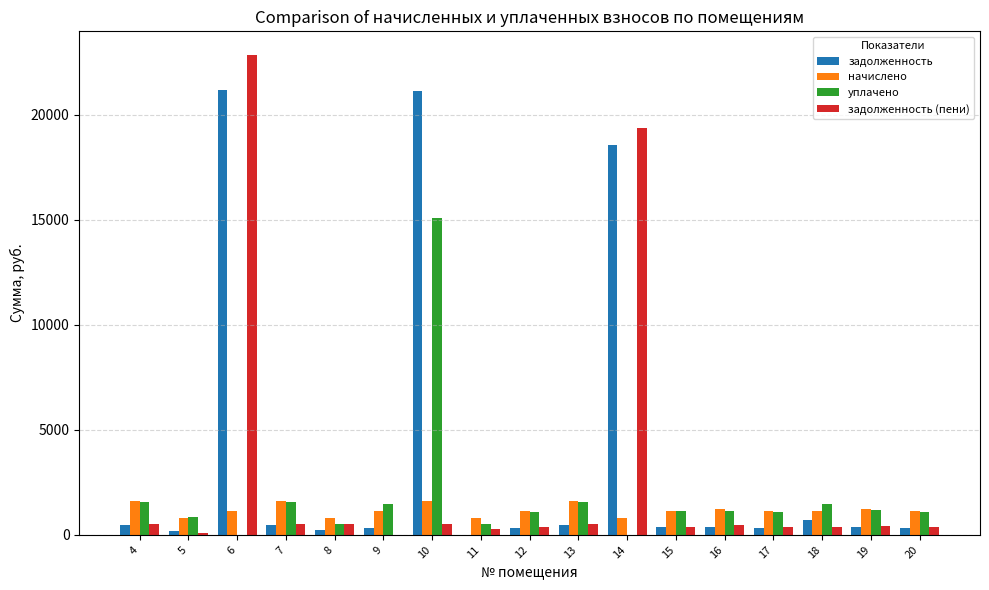

Which series changed the most between 11 and 18?

уплачено